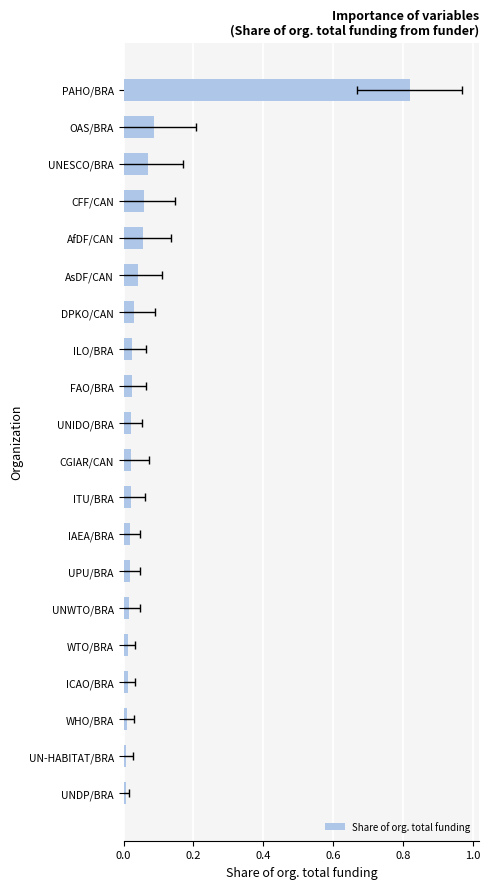

Count the number of categories in the chart.

20